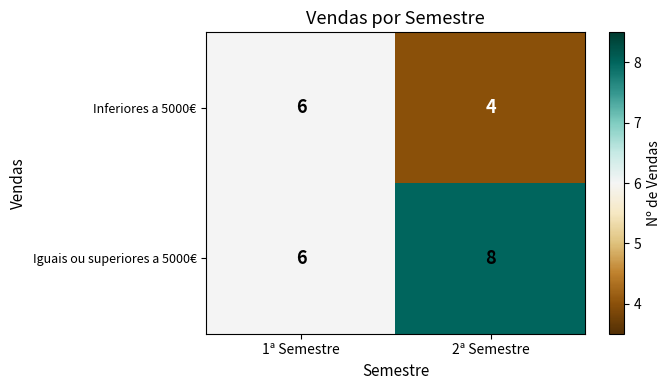

Is the value of Iguais ou superiores a 5000€ at 2ª Semestre greater than the value of Inferiores a 5000€ at 1ª Semestre?

Yes